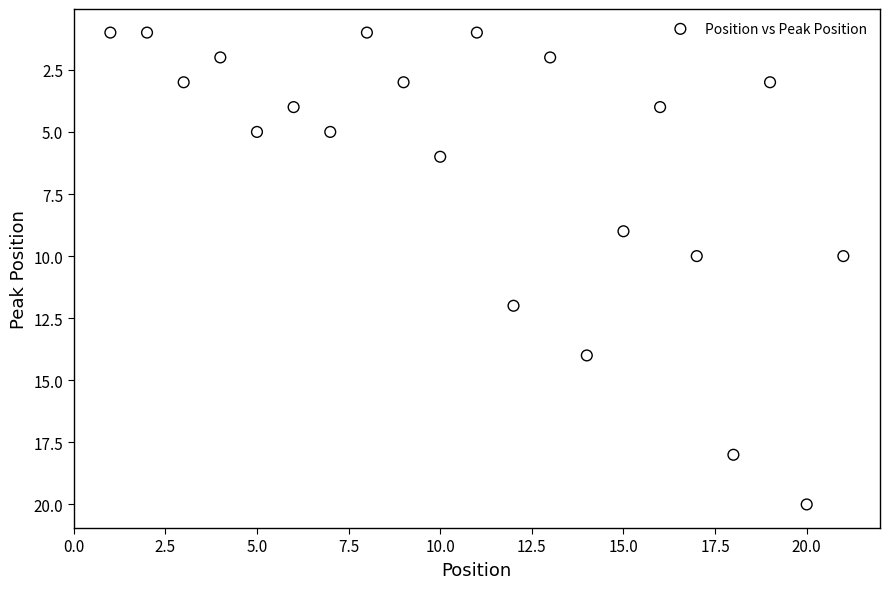

What is the range of Y values (max minus min)?

19